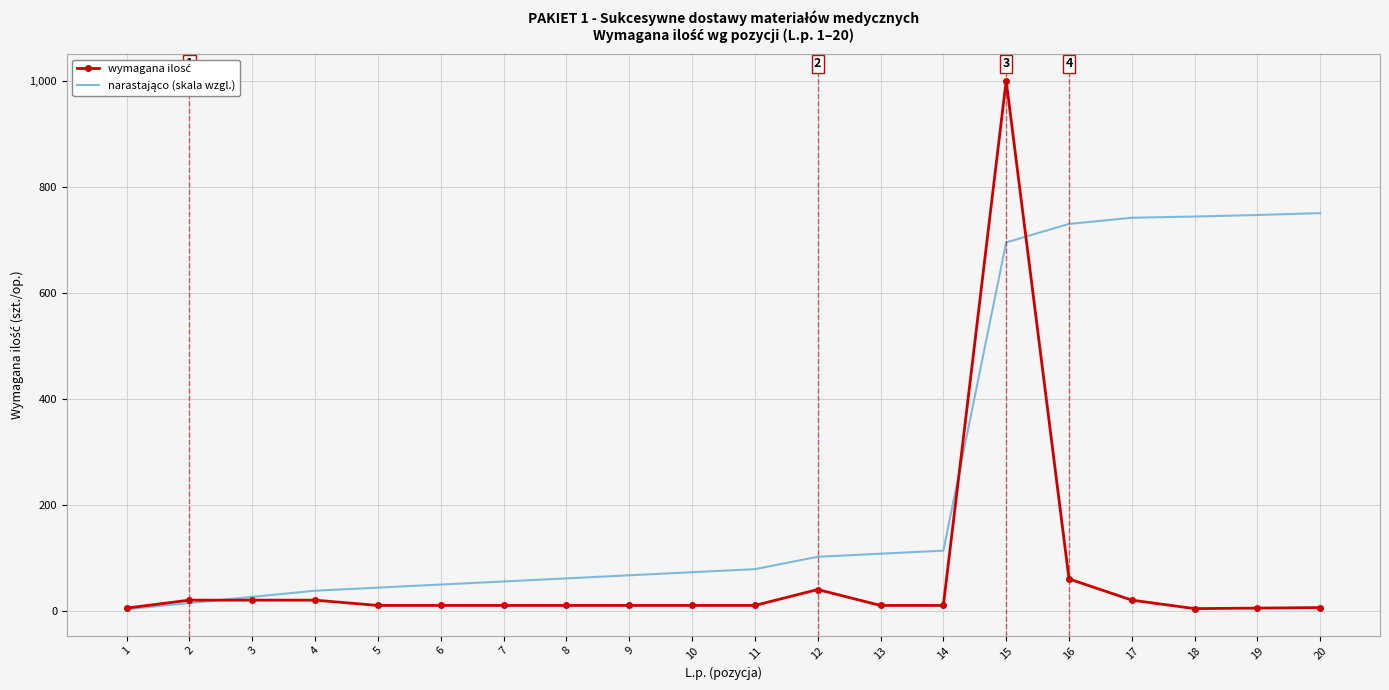

Between 9 and 20, which series saw the biggest shift?

narastająco (skala wzgl.)